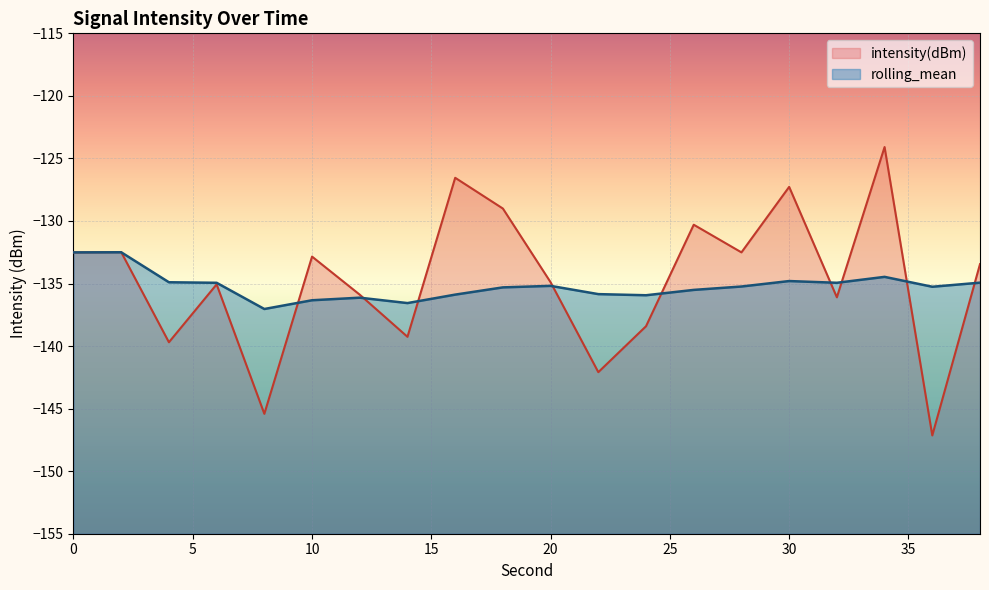

How many data points does each series have?

20